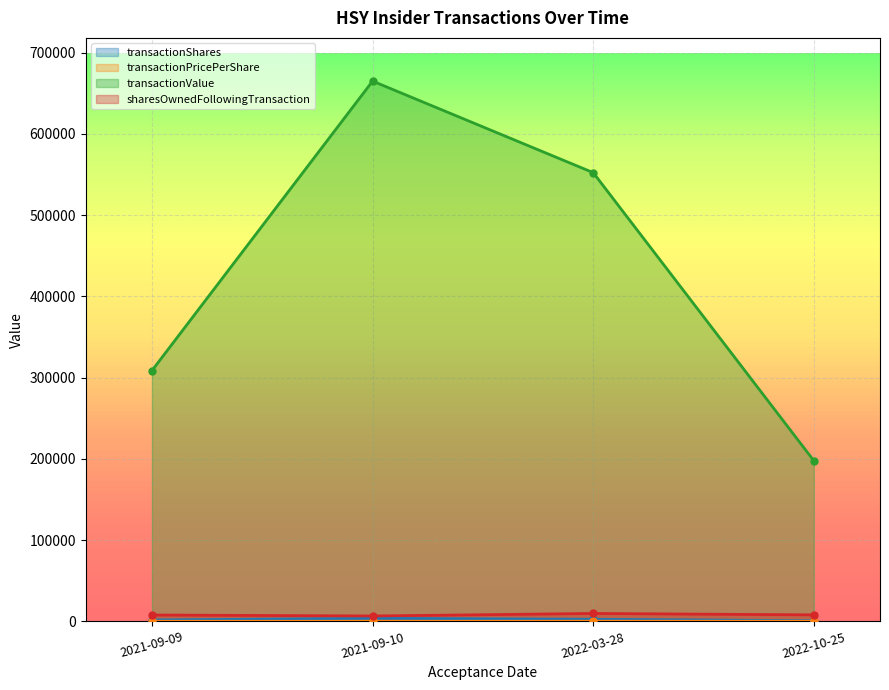

What is the value of the transactionPricePerShare point at the 4th from the left?

175.4